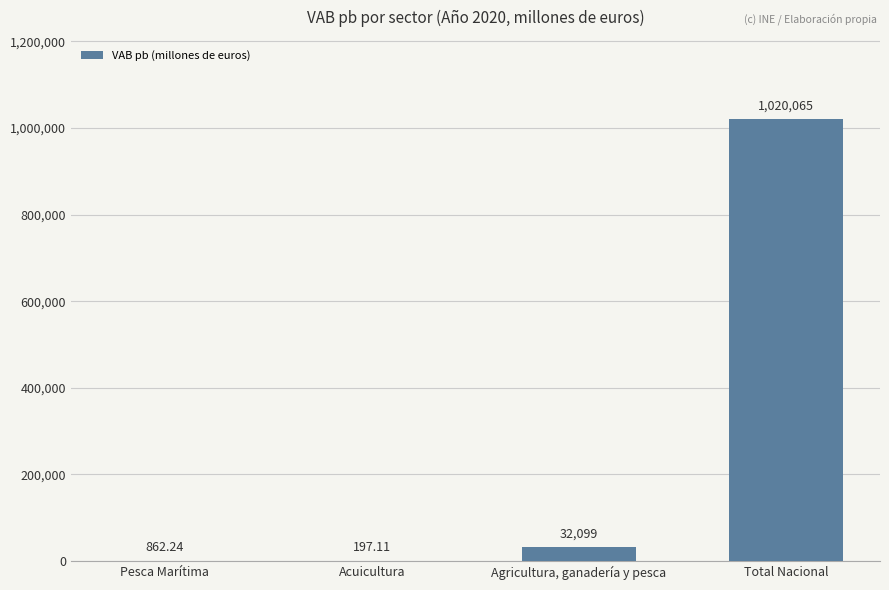

How many categories are shown in the chart?

4